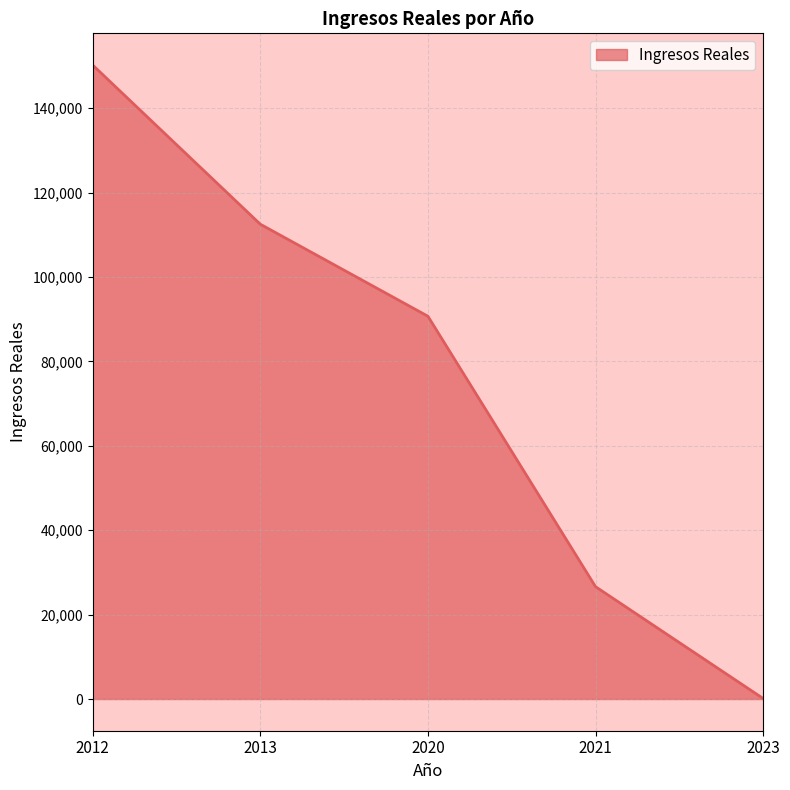

At which label does the data first exceed 90696?

2012